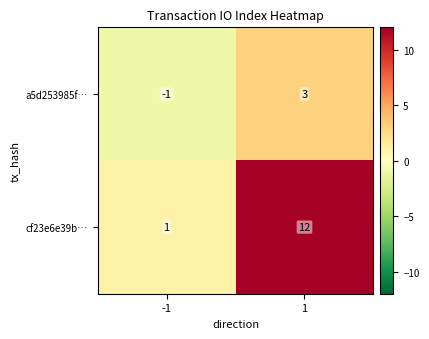

Rank the series at 1 from highest to lowest value.

cf23e6e39b…, a5d253985f…